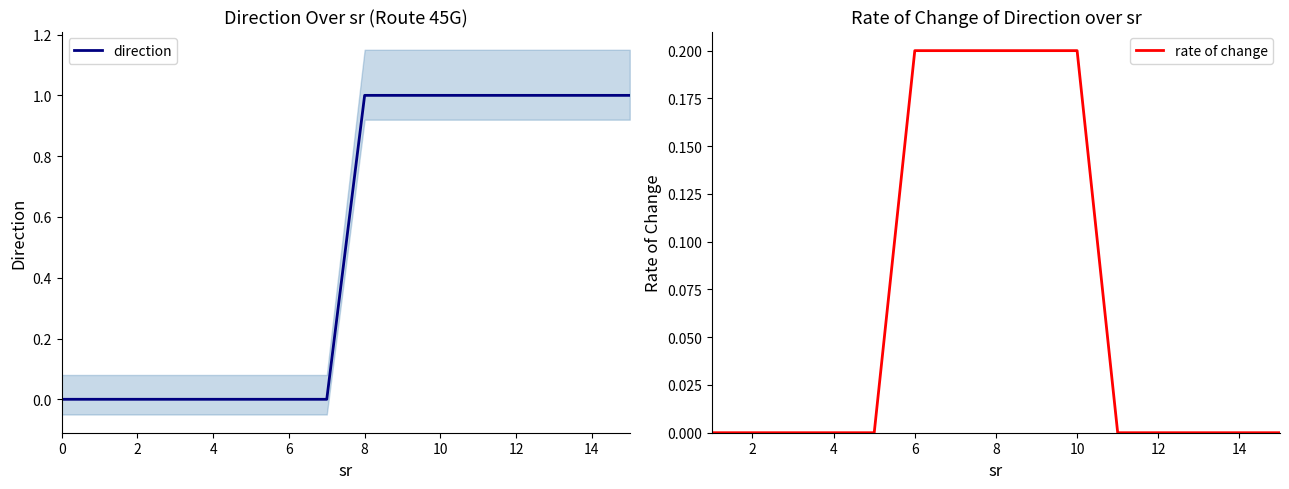

True or false: direction_0 and direction_1 cross at least once.

False